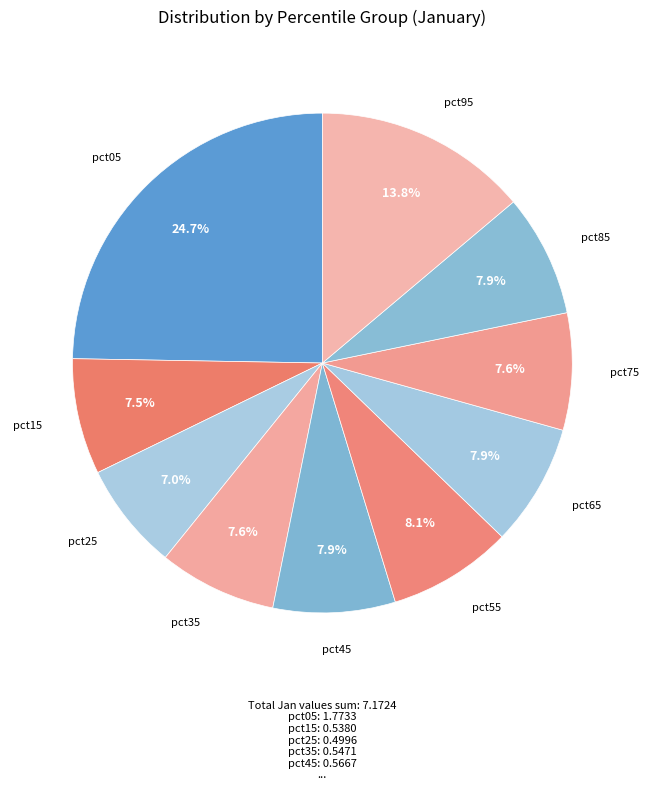

Rank the categories by value from lowest to highest.

pct25, pct15, pct75, pct35, pct65, pct45, pct85, pct55, pct95, pct05